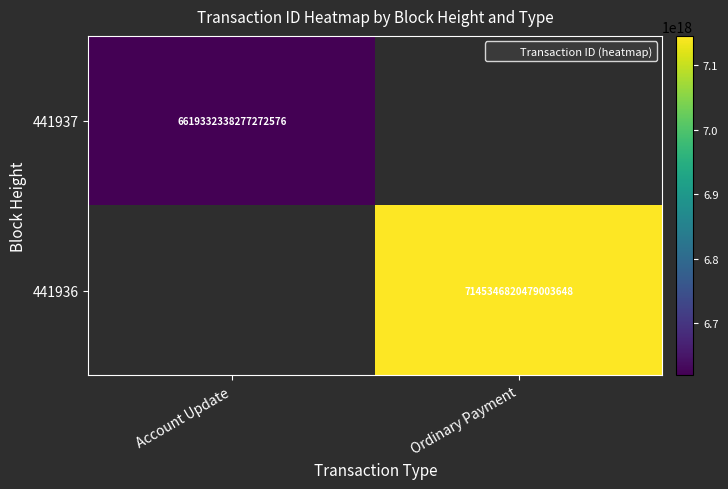

The 441937 series shows 6619332338277272576 at Account Update. True or false?

True